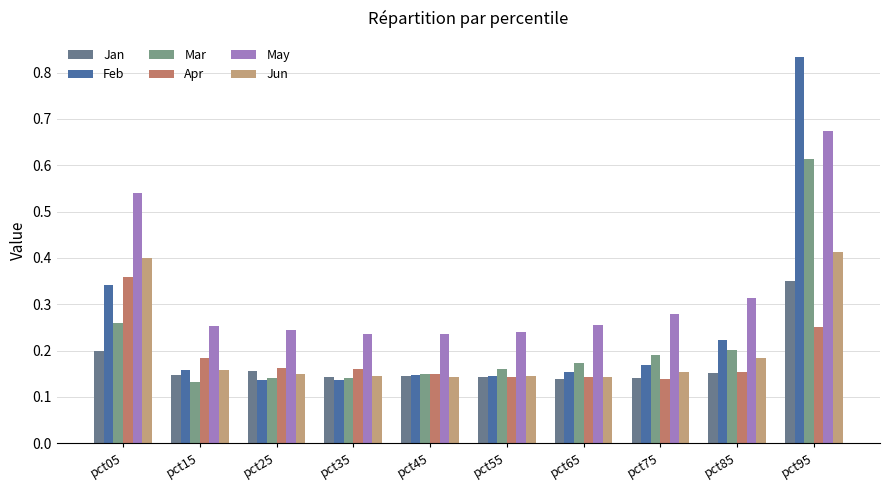

What is the sum of all Apr values?

1.8